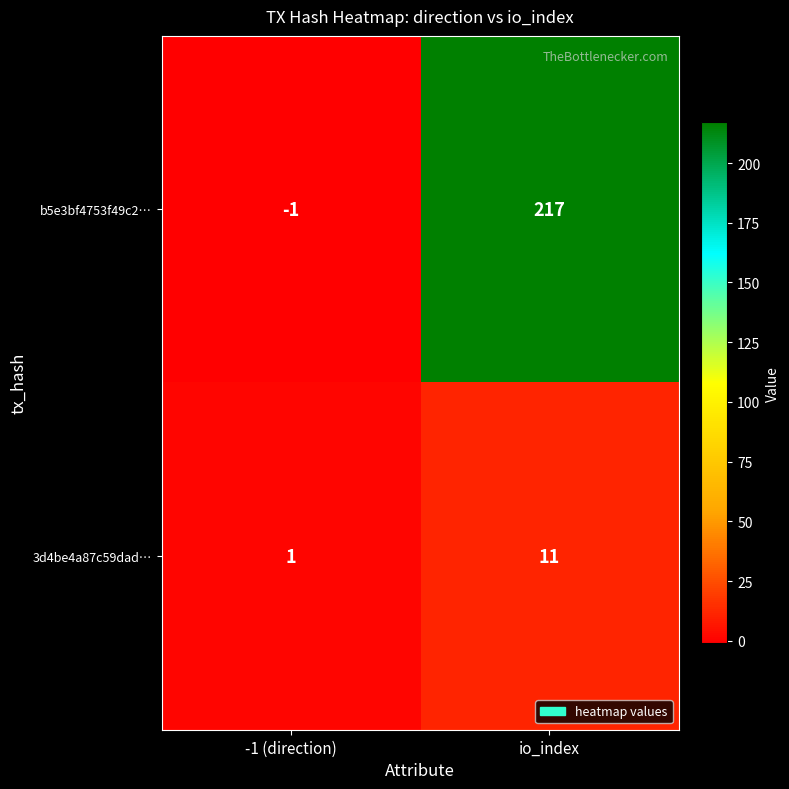

How many values in the b5e3bf4753f49c2… series are below 217?

1